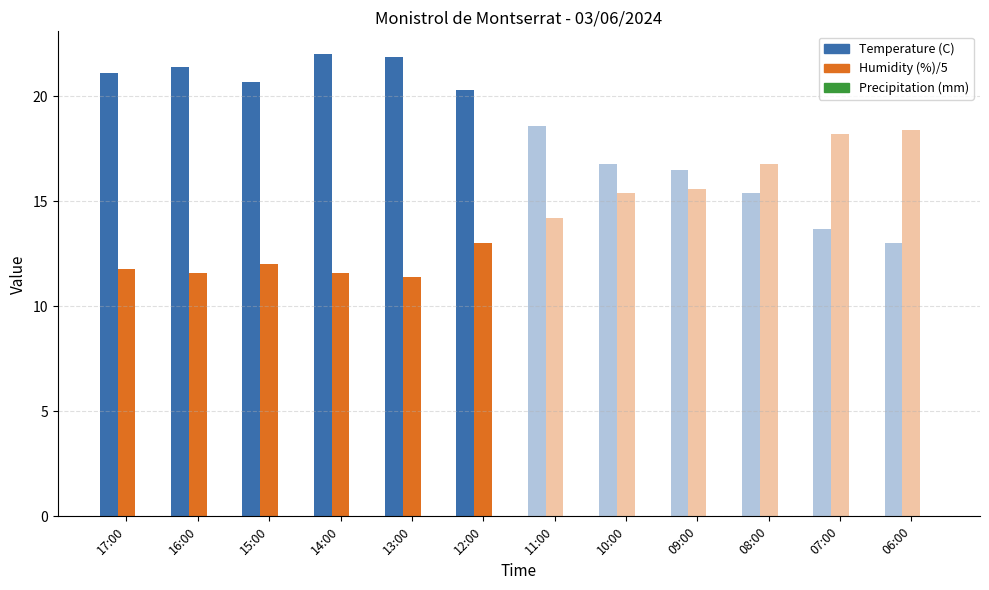

How many bars are there in each group?

3